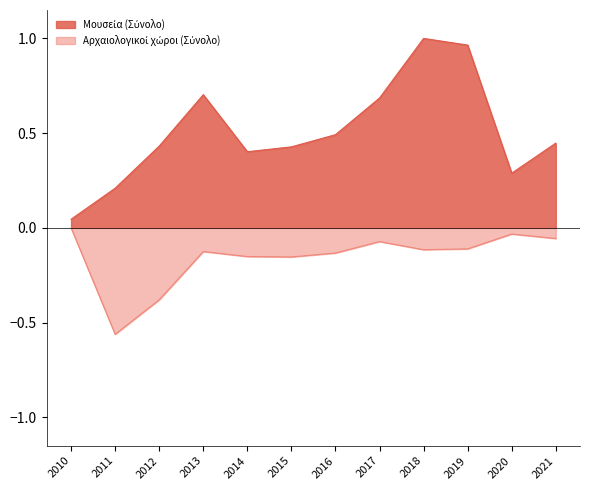

Is it true that Μουσεία (Σύνολο) equals 0.0 at 2010?

True